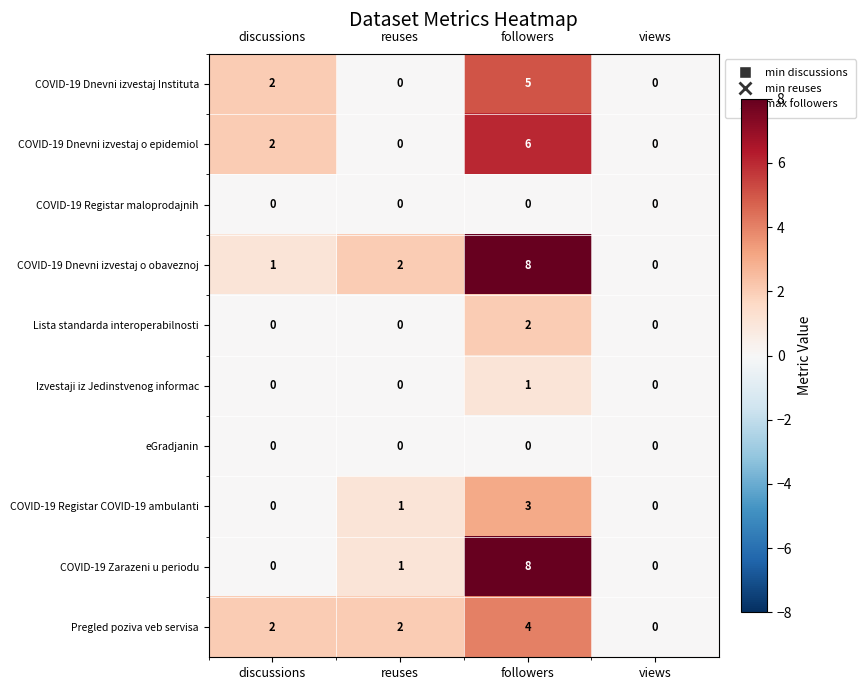

How many data points does each series have?

4